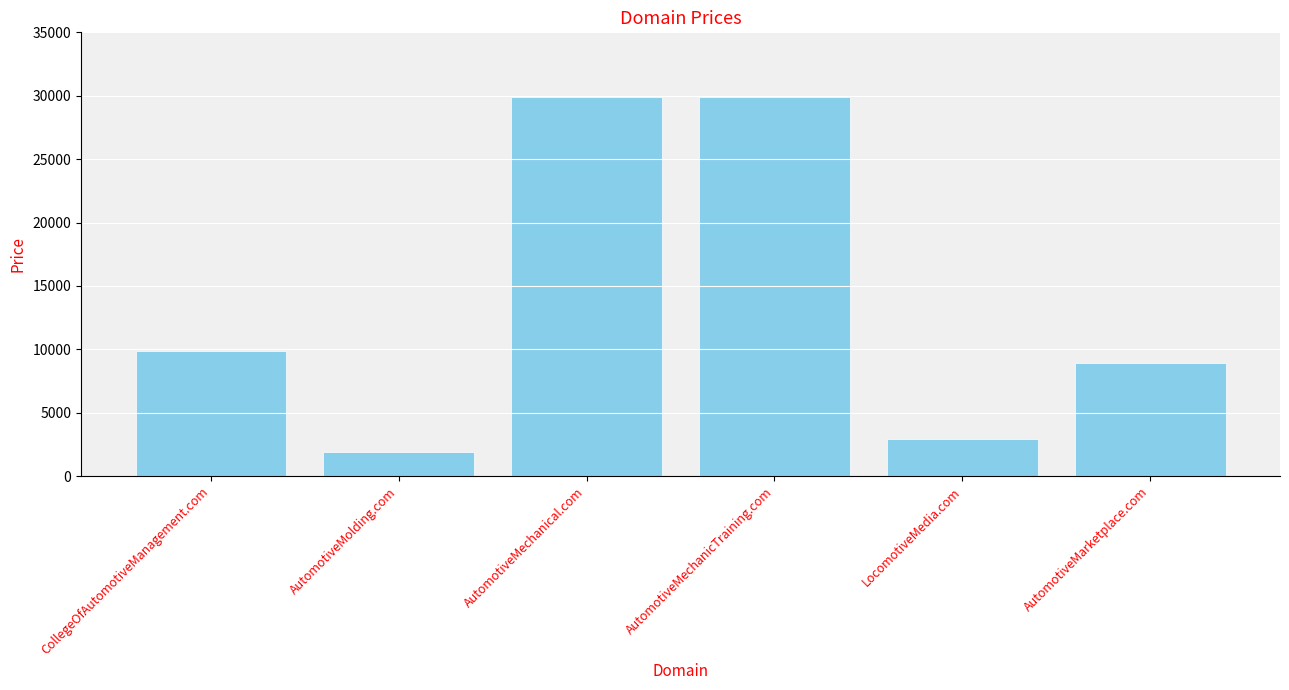

What is the label of the 1st bar from the right?

AutomotiveMarketplace.com